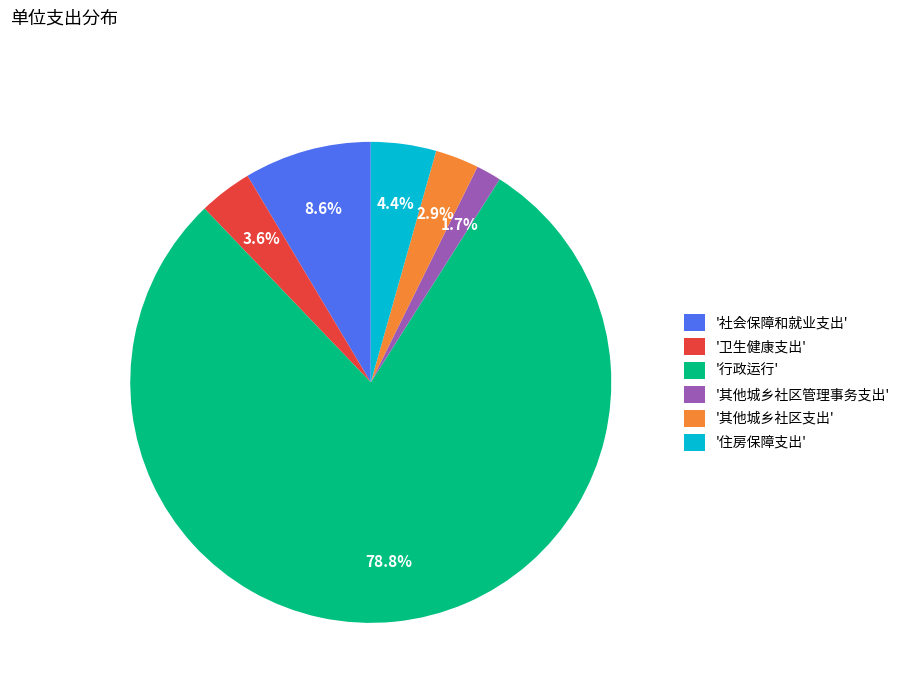

Is '其他城乡社区支出' the majority of the pie?

No